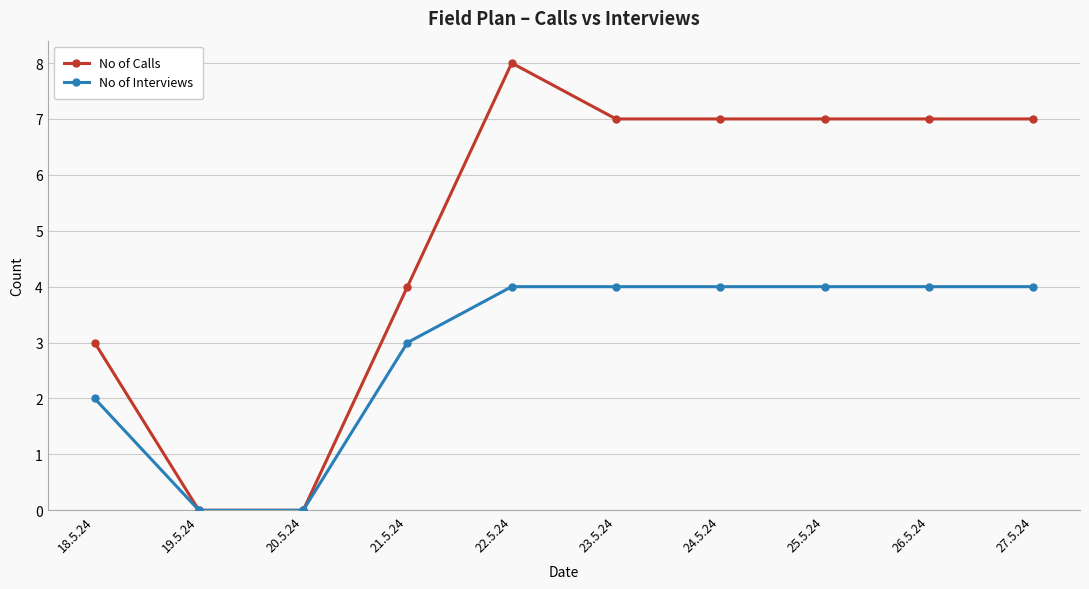

How many values in the No of Interviews series are below 4?

4